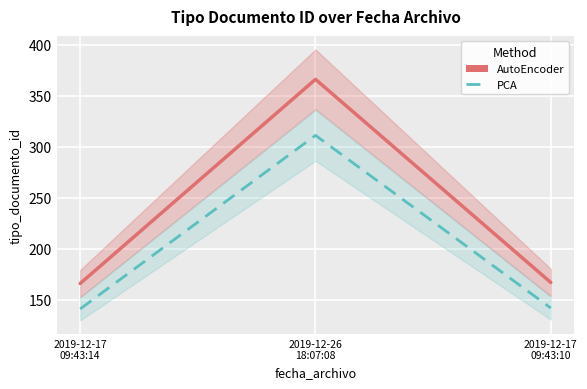

How many lines are shown in the chart?

2